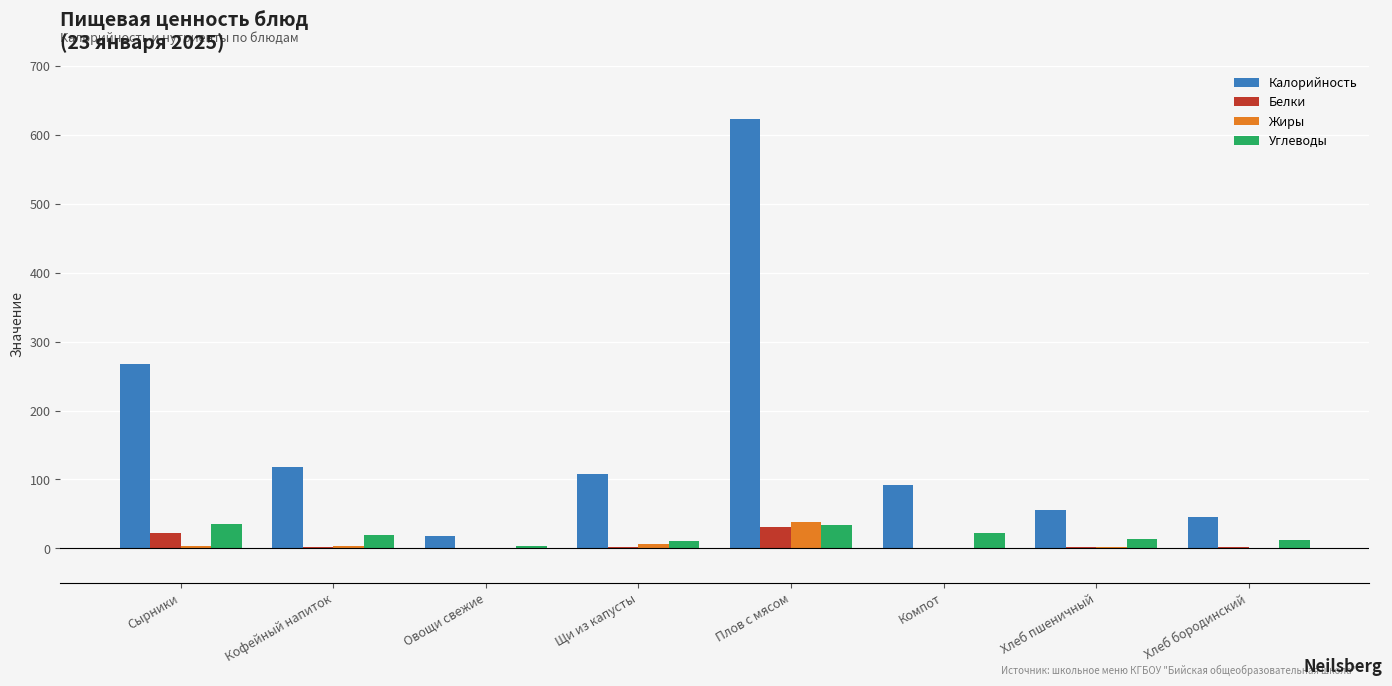

Count the number of categories in the chart.

8